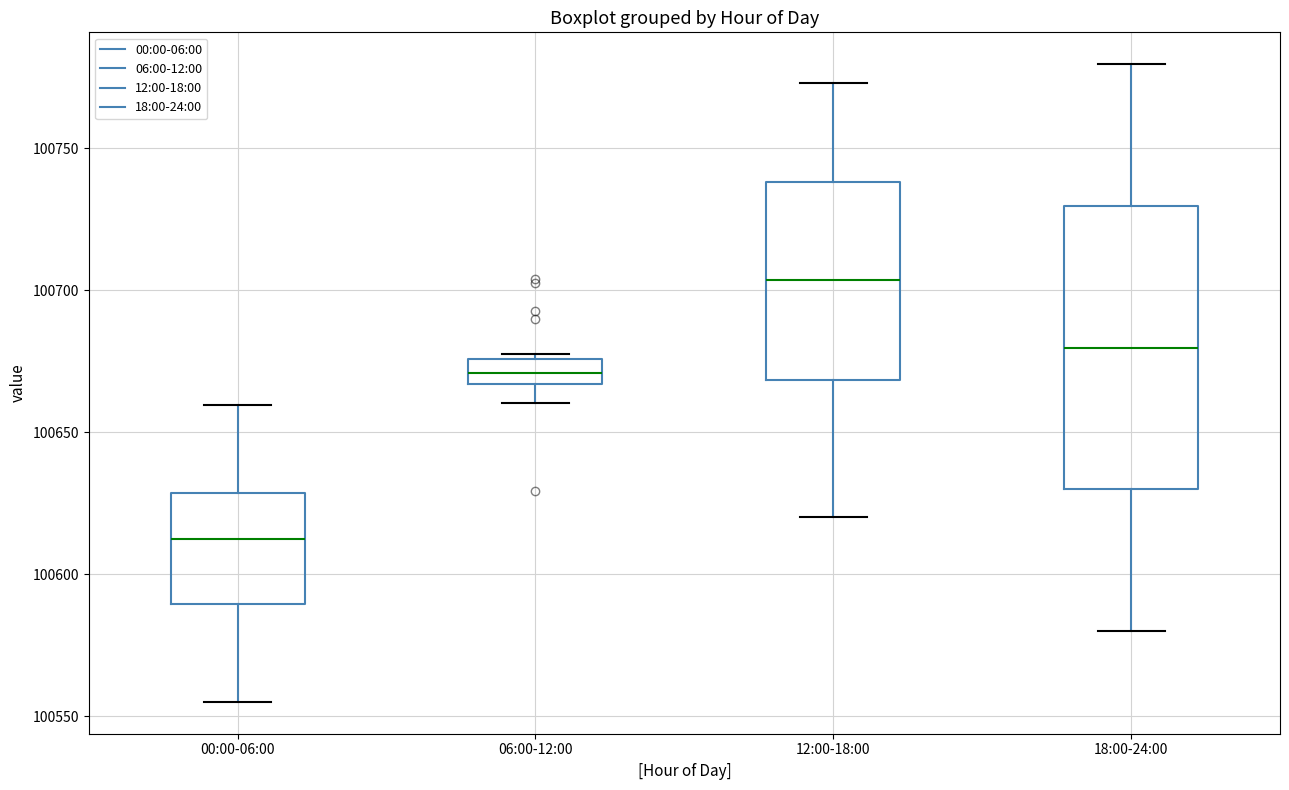

Which box has the lowest median line?

00:00-06:00